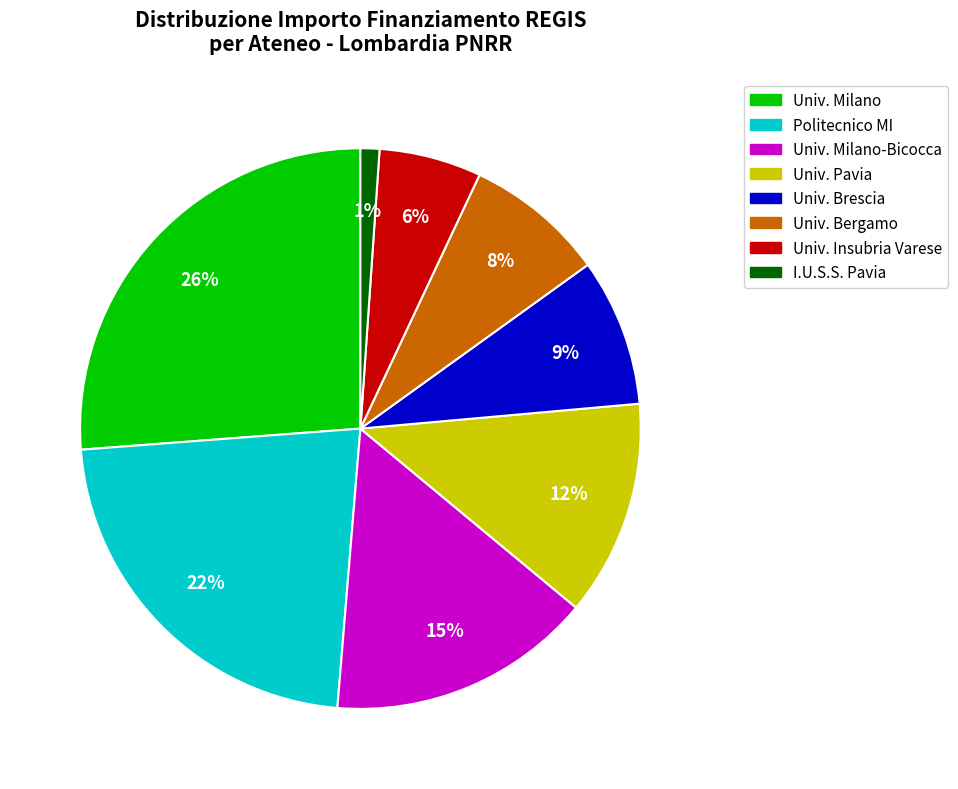

Is there any slice that represents more than half of the pie?

No